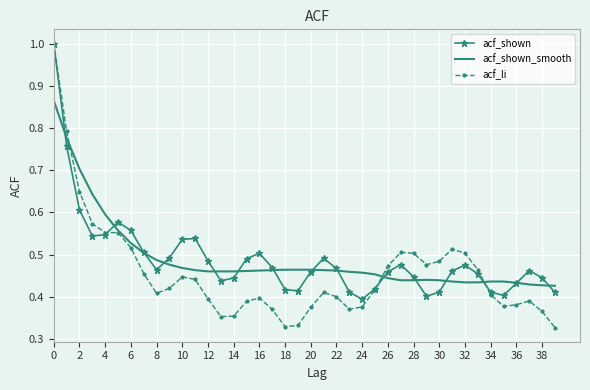

What is the greatest value displayed?

1.0